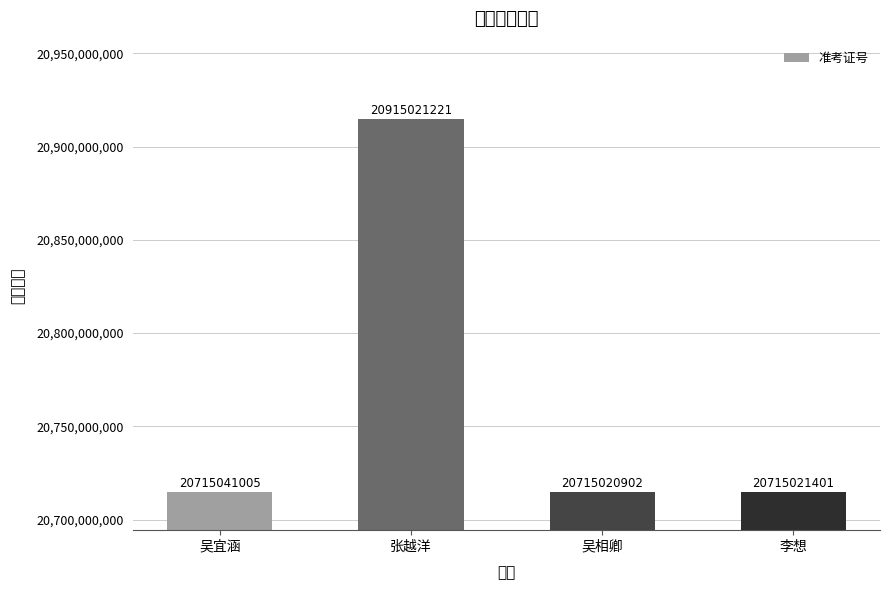

True or false: the data shows 20715041005 at 吴宜涵.

True